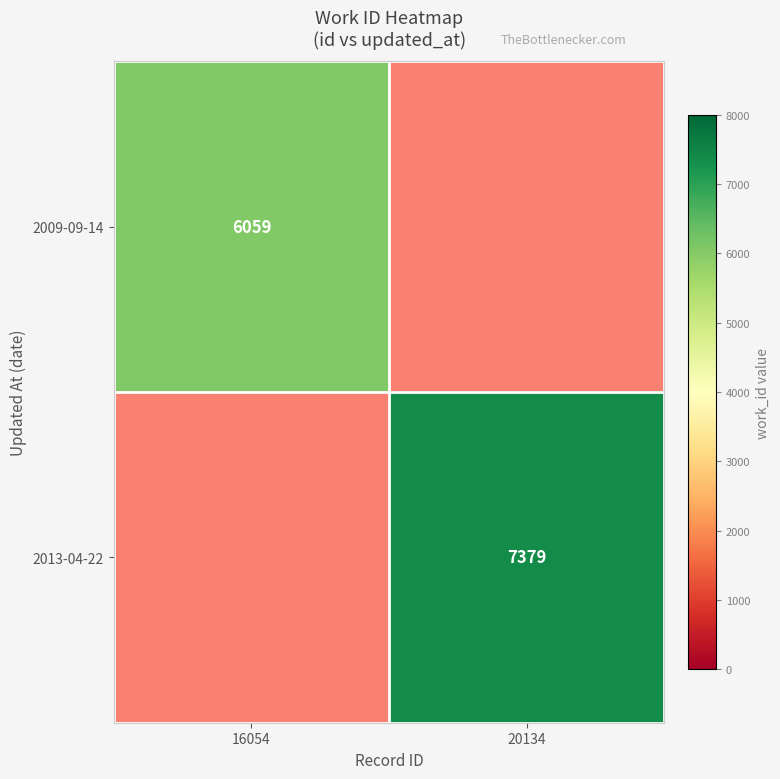

At how many categories does at least one series exceed 6468?

1